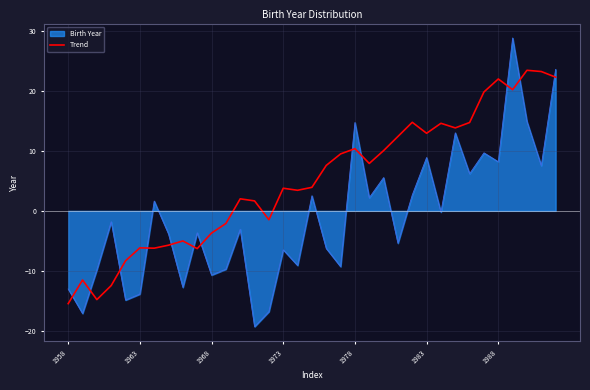

After their last crossing, which series has the higher values: Trend or Birth Year?

Birth Year